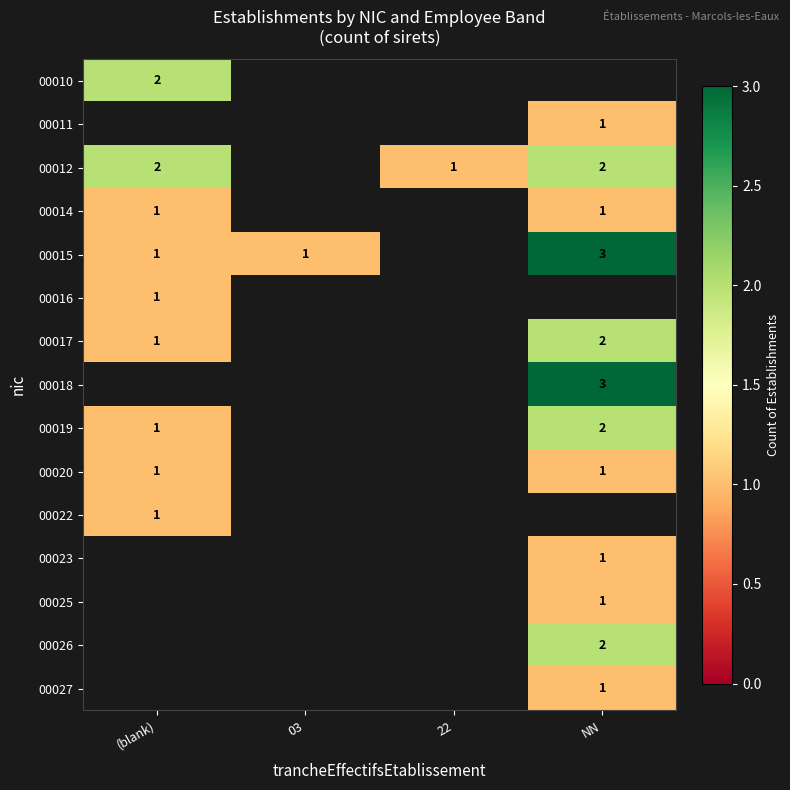

The 00019 series shows 1 at (blank). True or false?

True